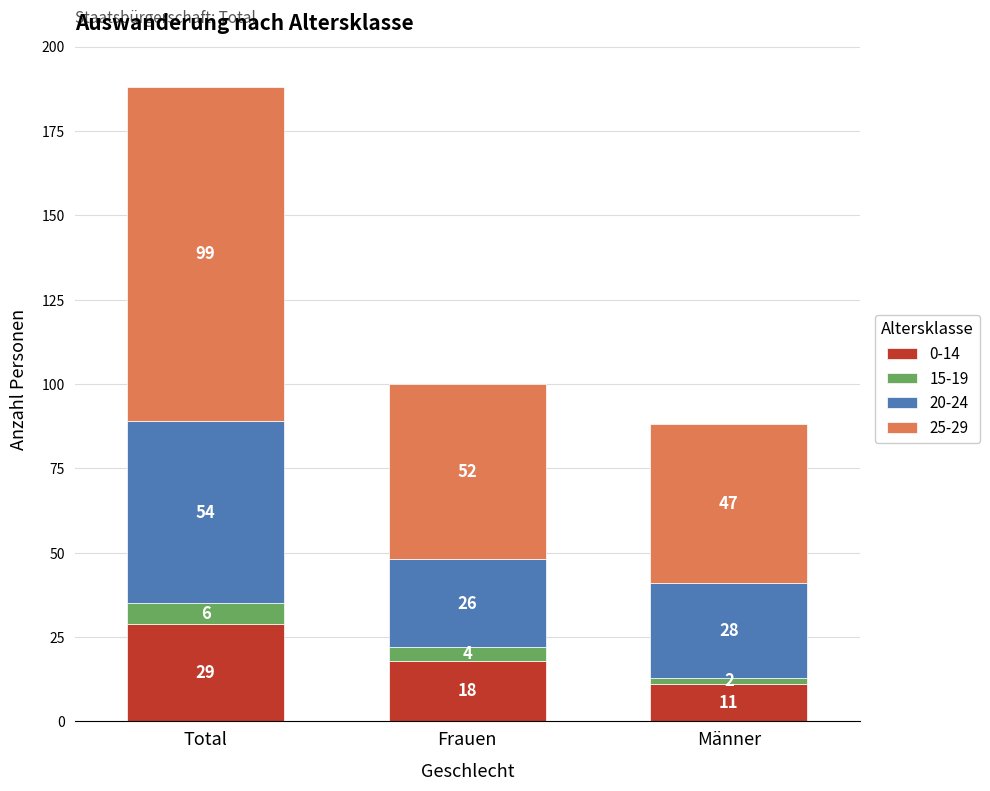

What is the difference between the second highest and minimum values in the 0-14 series?

7